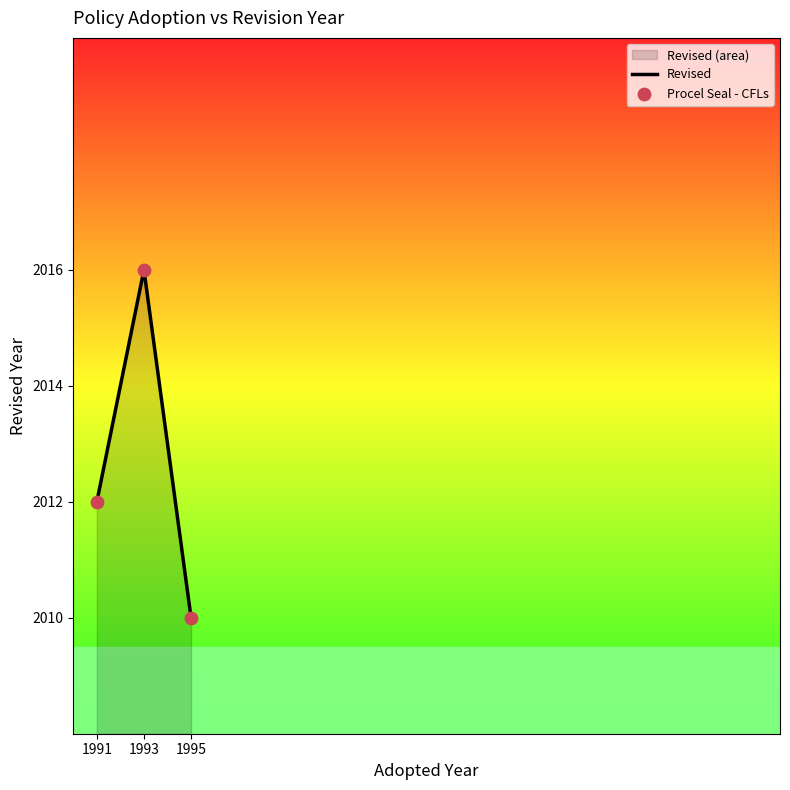

Approximately how many times larger is the value at 1993 compared to 1995?

1.0